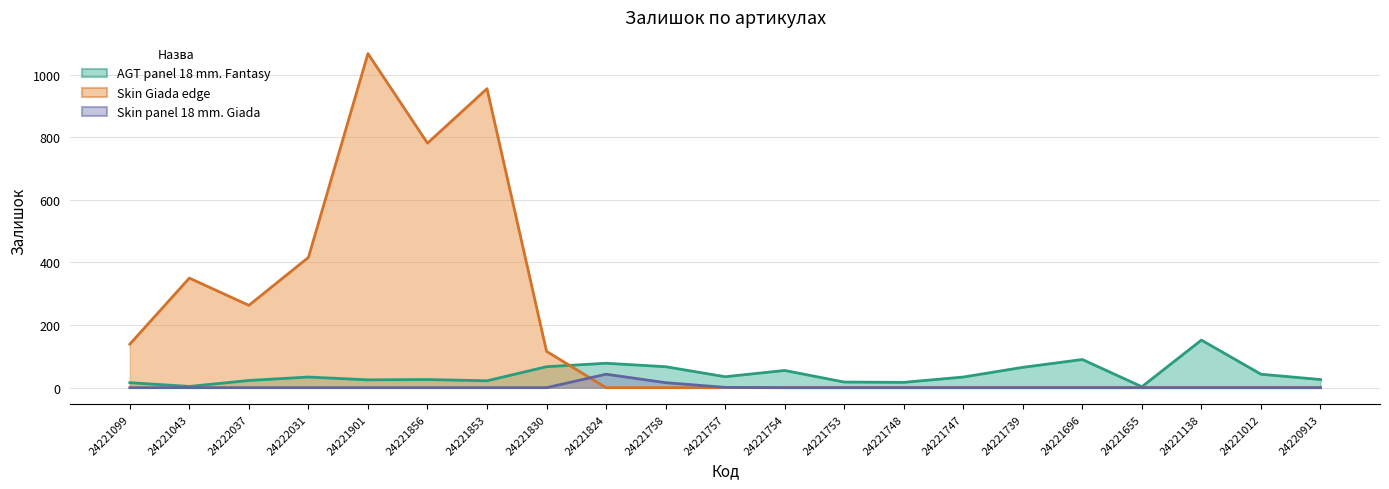

Read the AGT panel 18 mm. Fantasy value at 24221830.

67